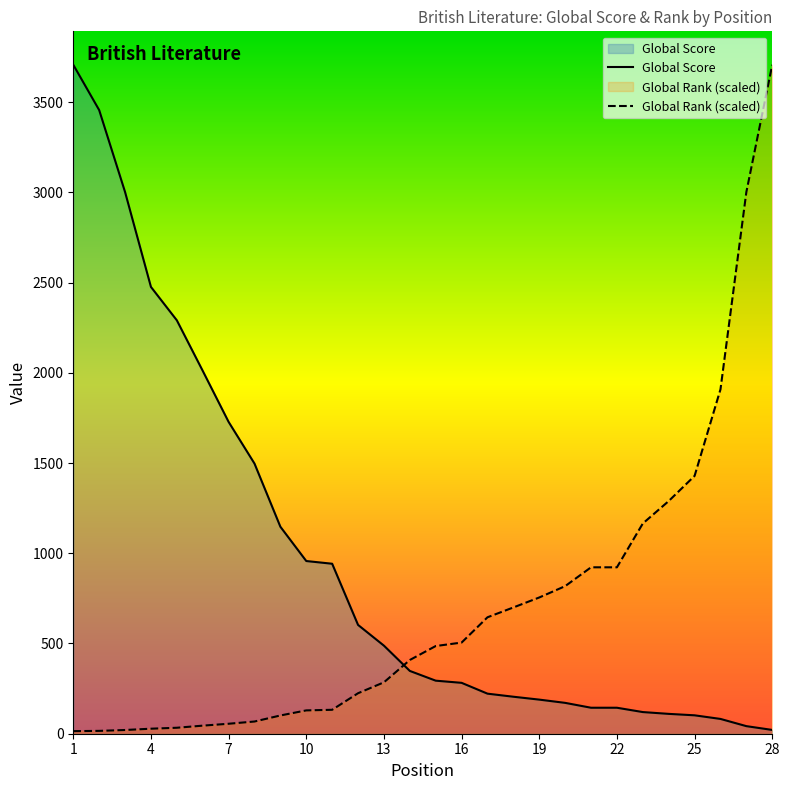

What is the greatest value displayed?

3707.0